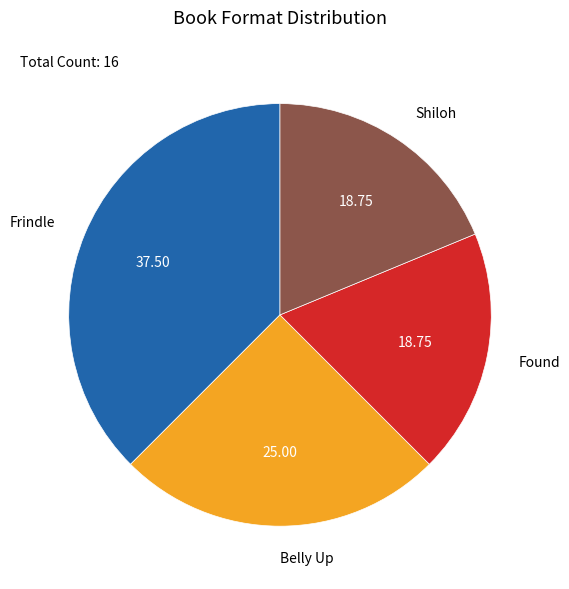

Which slice is the largest?

Frindle